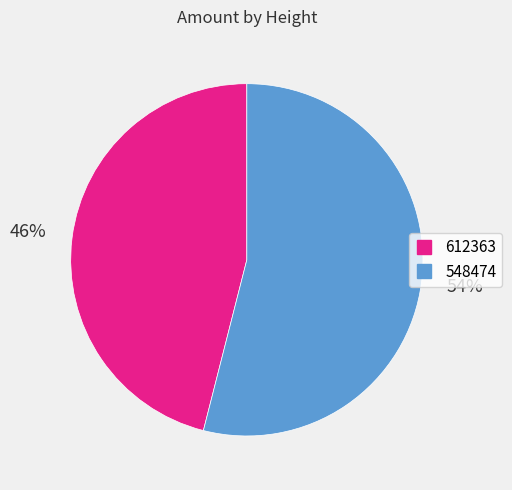

Is there a majority slice in this chart?

Yes